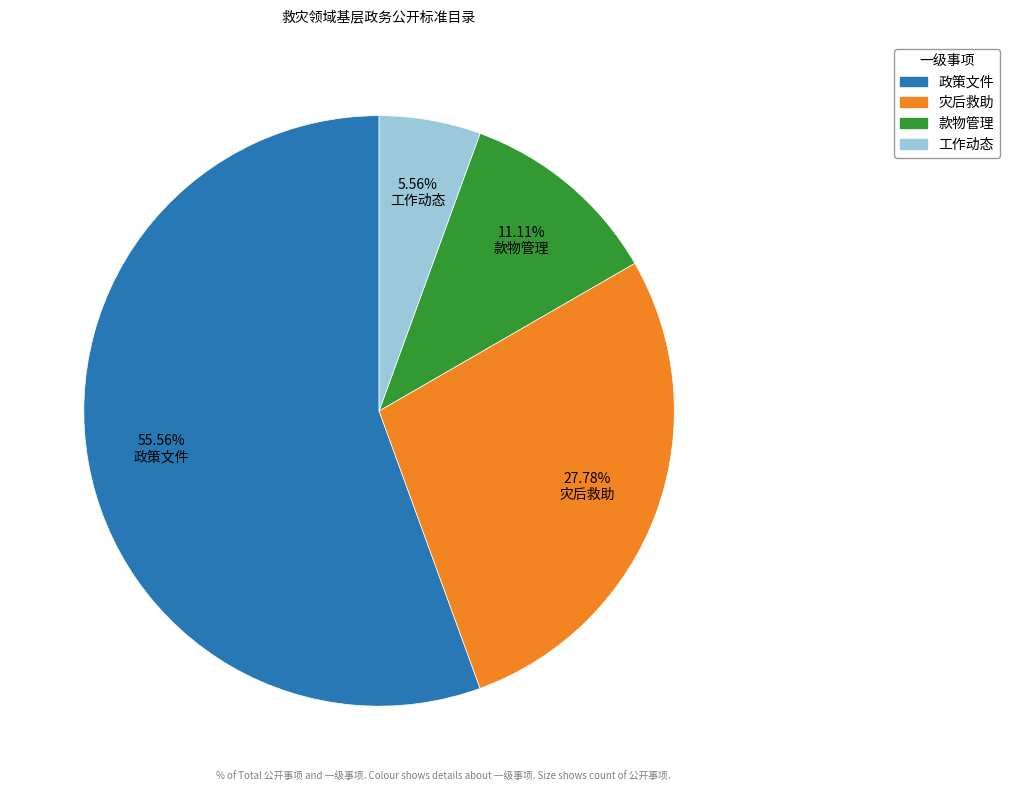

Is it true that 款物管理 is 18% of the pie?

False